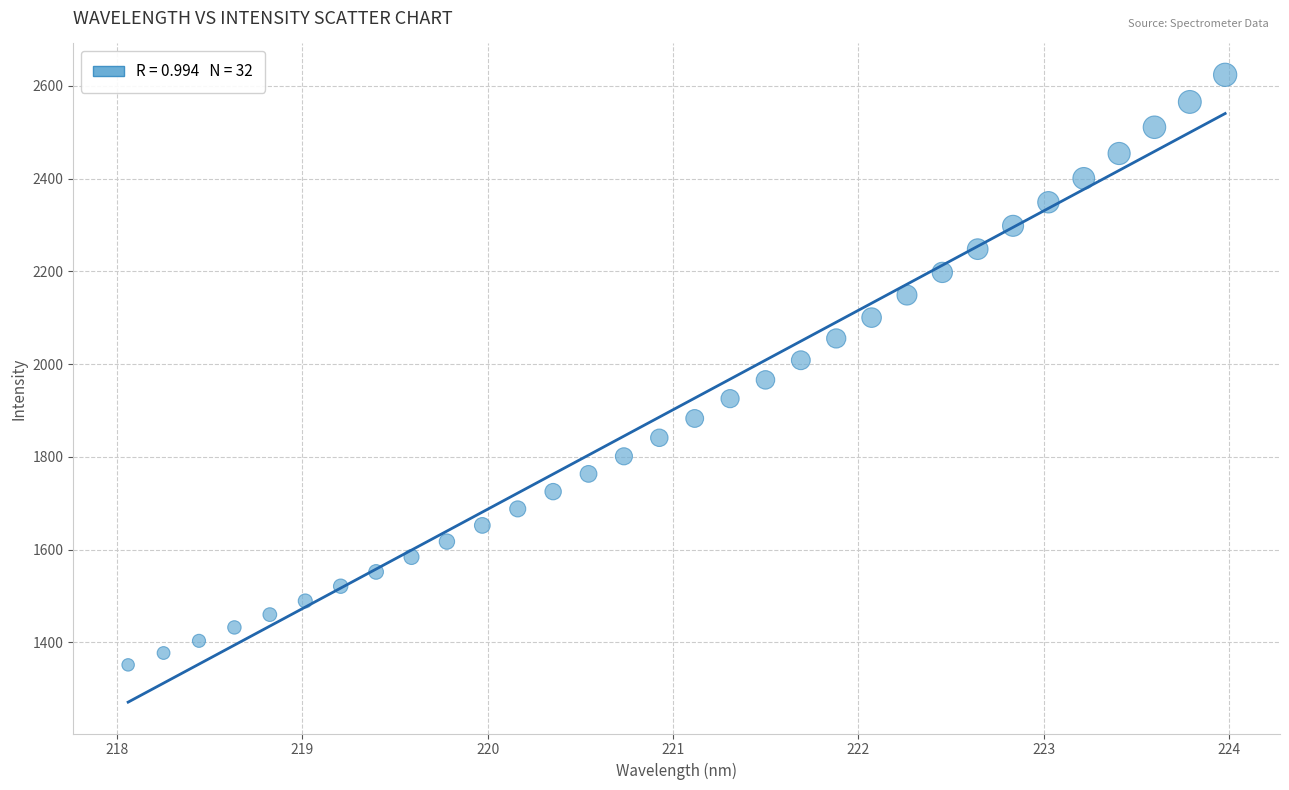

What is the range of X values (max minus min)?

5.9